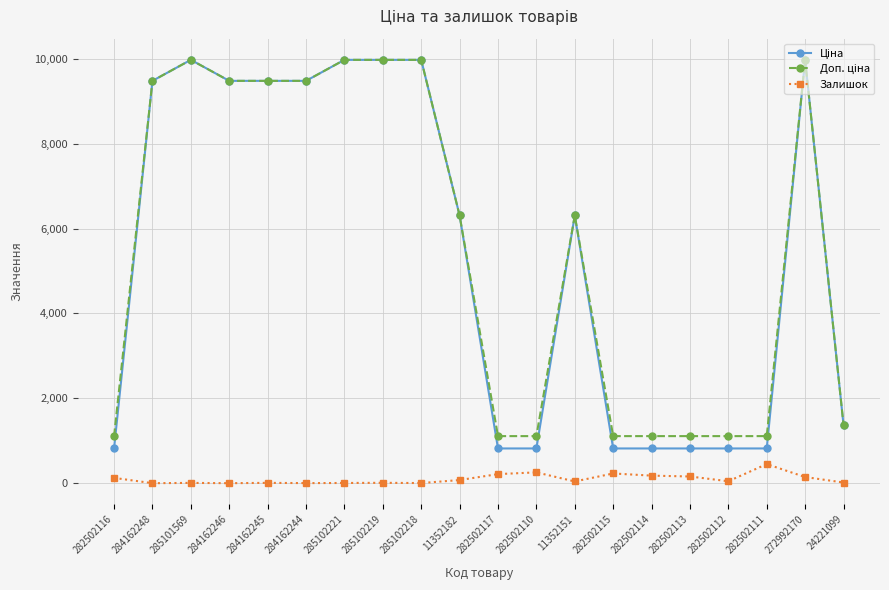

What is the label of the 1st point from the left?

282502116